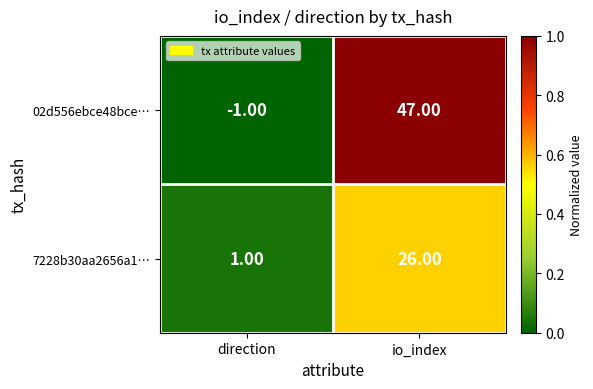

At which category is the sum across all series the highest?

io_index